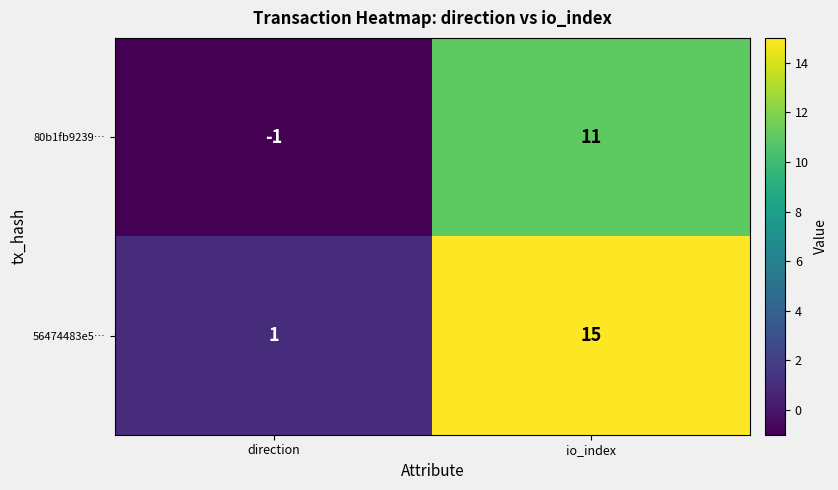

How many categories are shown in the chart?

2